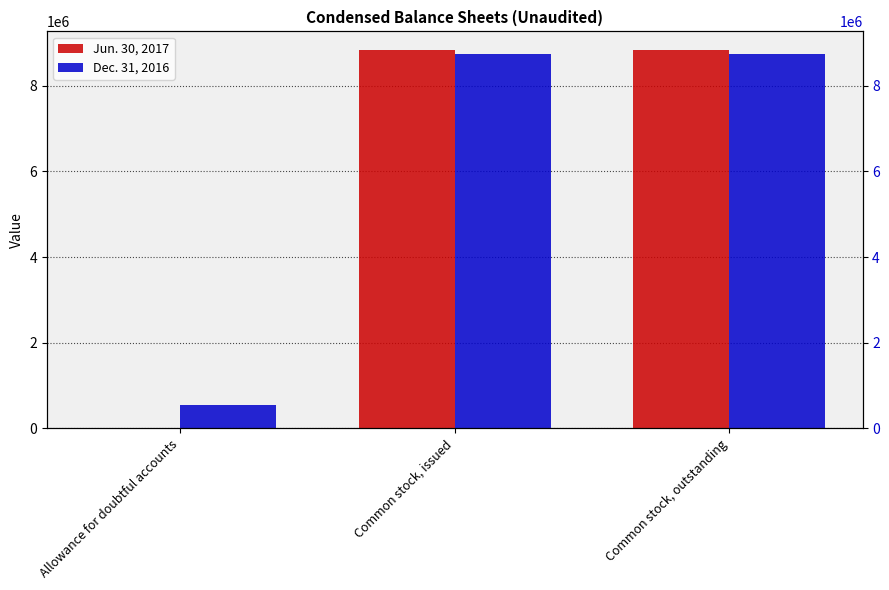

What is the difference between the highest and lowest values at Common stock, outstanding?

92813